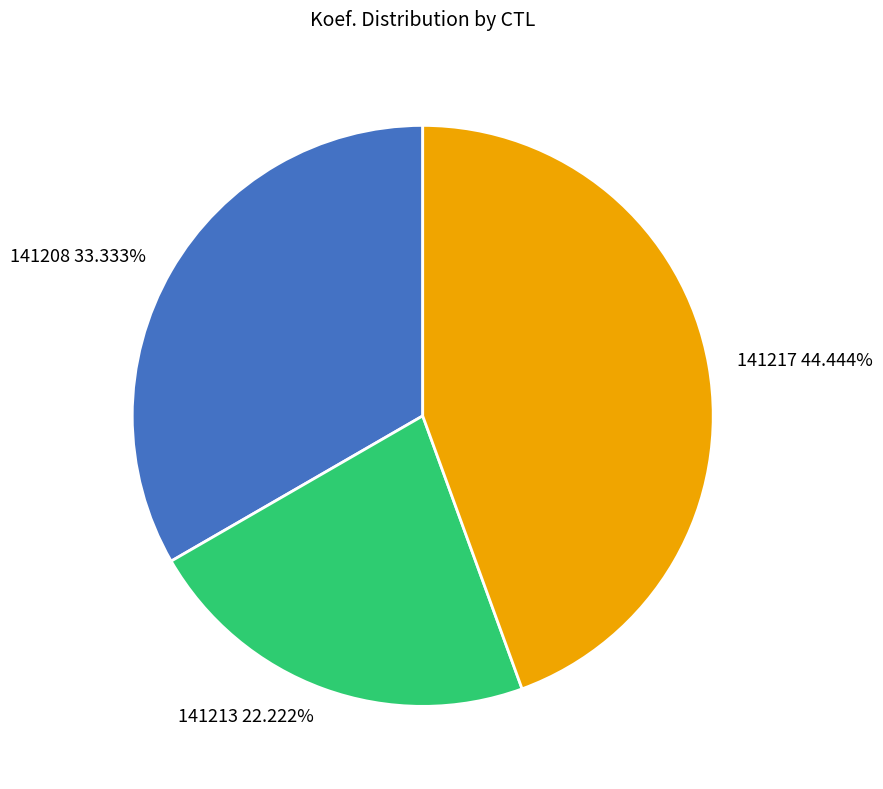

To the nearest percent, what is the average slice percentage?

33%